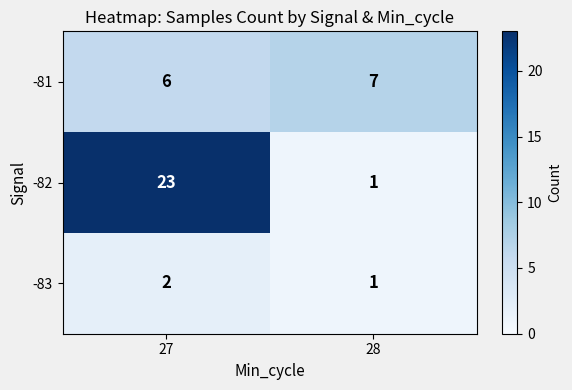

What is the approximate value of -82 at 27, to the nearest 10?

20